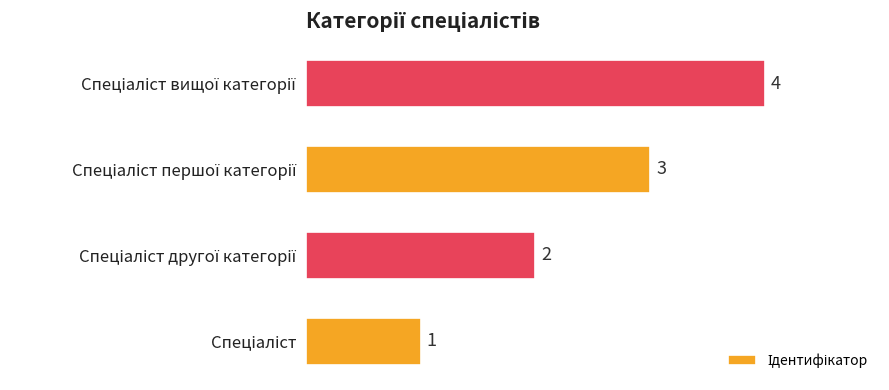

What is the difference between the maximum and minimum values?

3